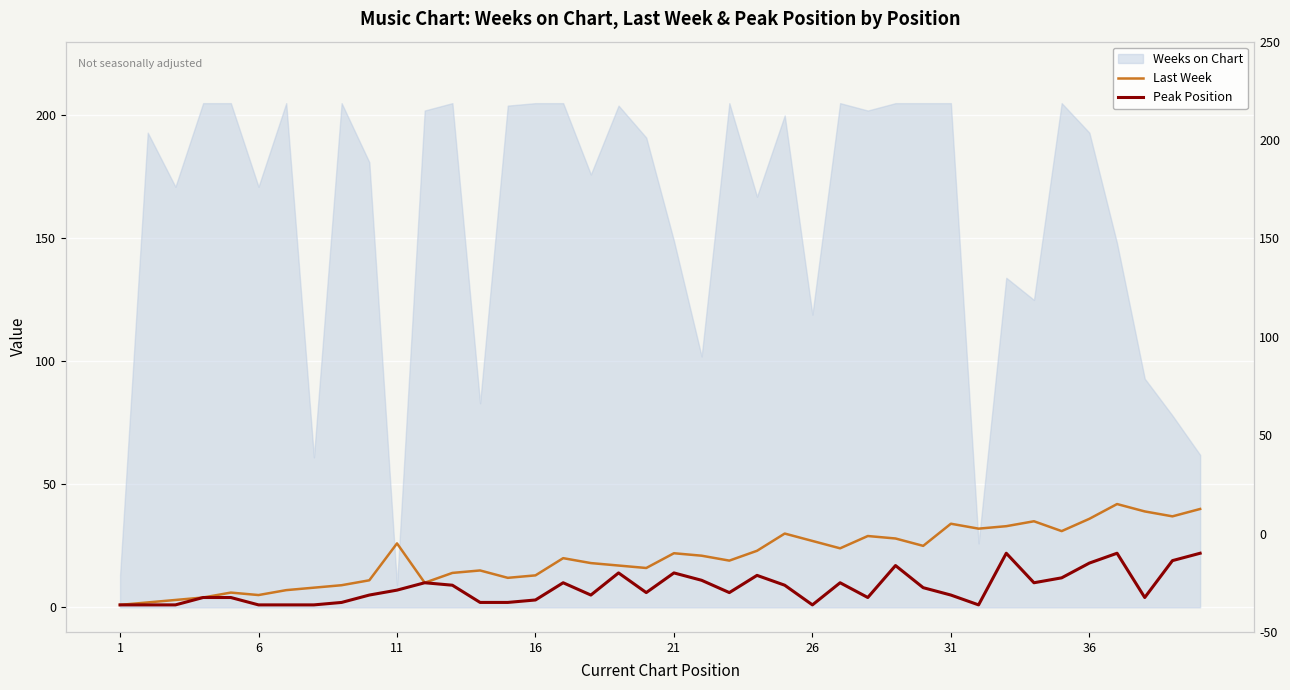

Which category has the lowest value in the Last Week series?

1